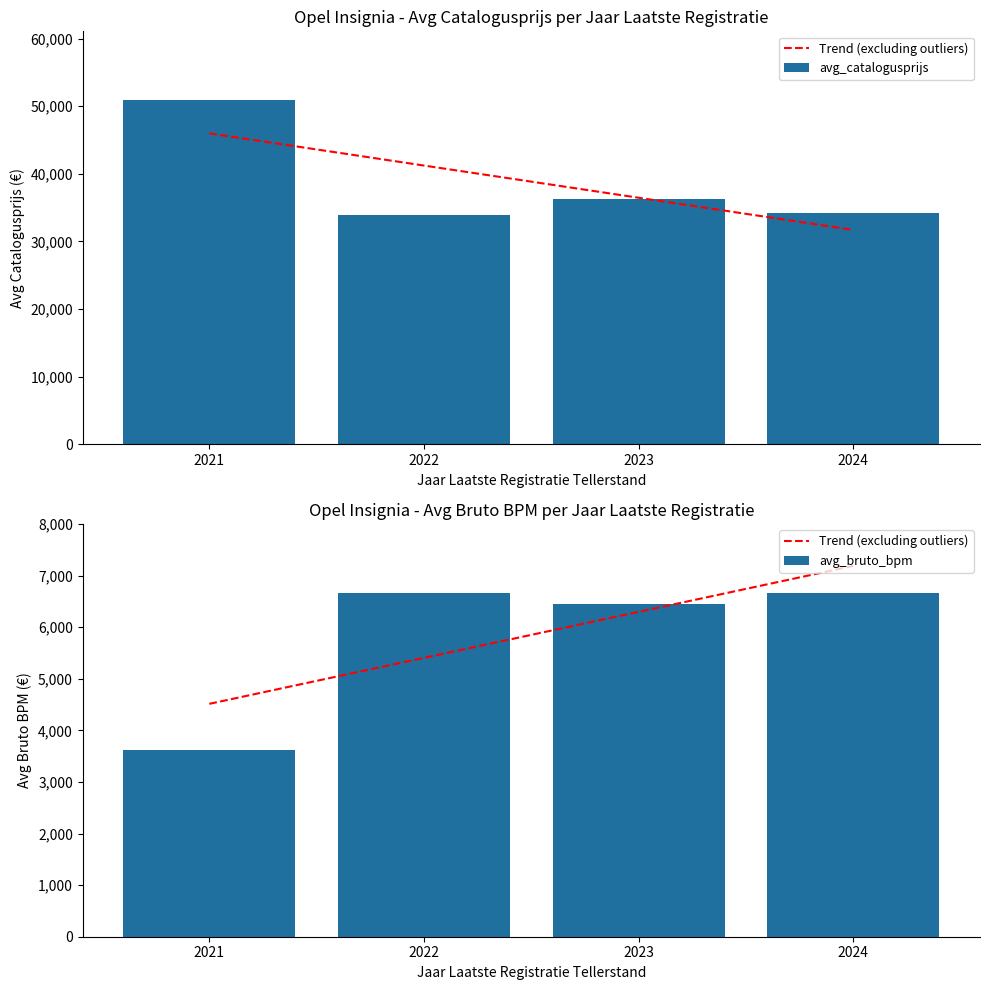

What is the value of the Trend (excluding outliers) bar at the 2nd from the left?

5406.7